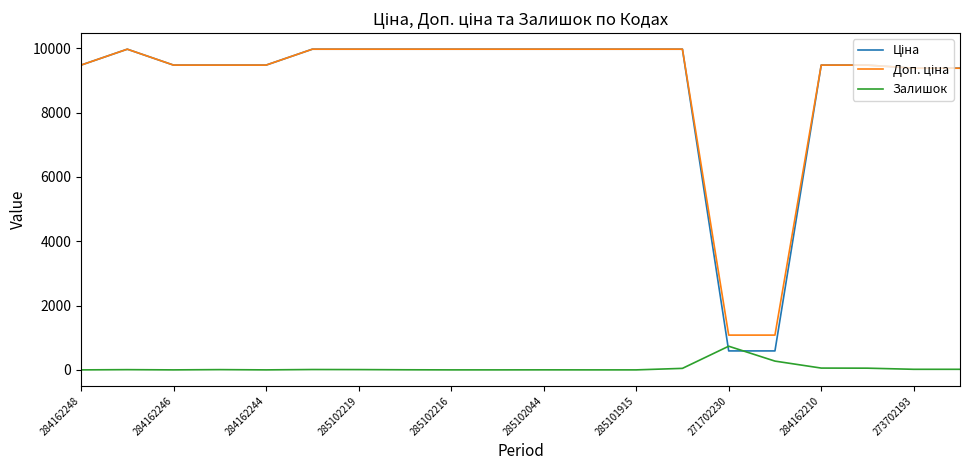

At how many categories does at least one series exceed 1374?

18